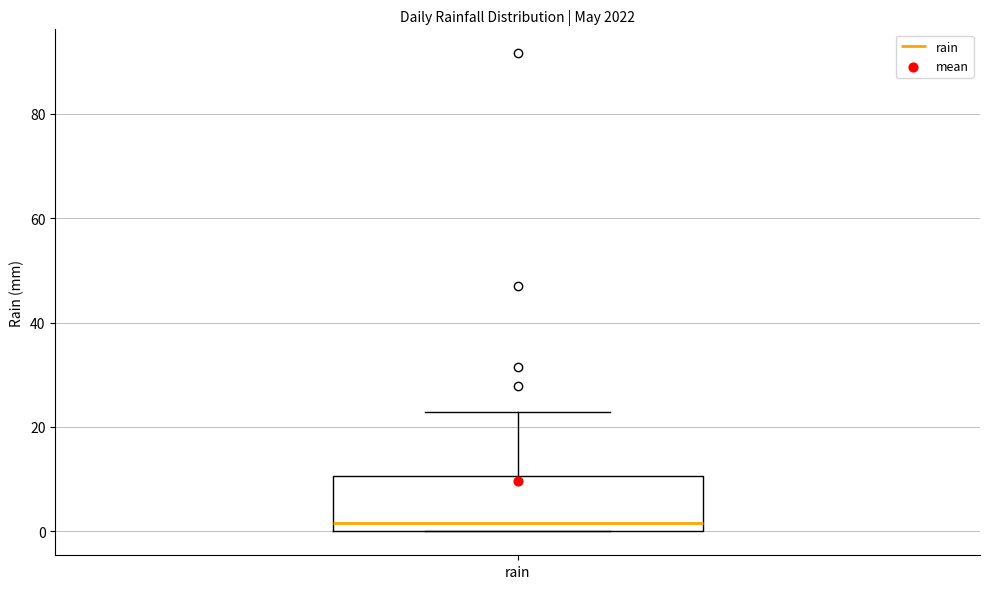

Transcribe this box plot: give where the median line is, the range the box spans, and where the two whiskers end, as read against the y-axis. The values are not printed on the chart, so give them approximately, as read against the axis.

median 2, box 0 to 10, whiskers 0 to 22